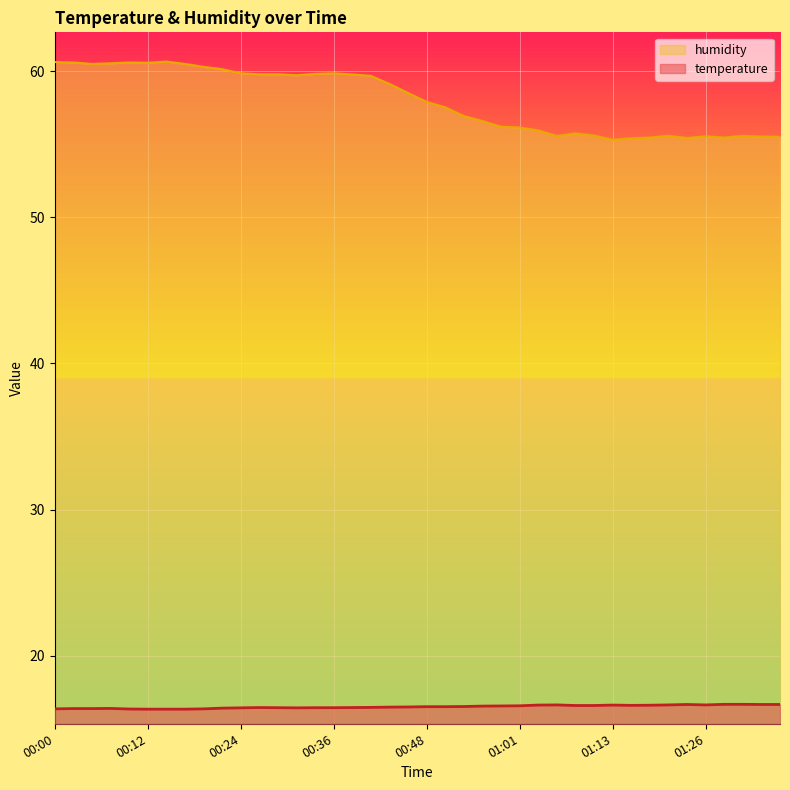

At 00:17, list the series in order from smallest to largest.

temperature, humidity